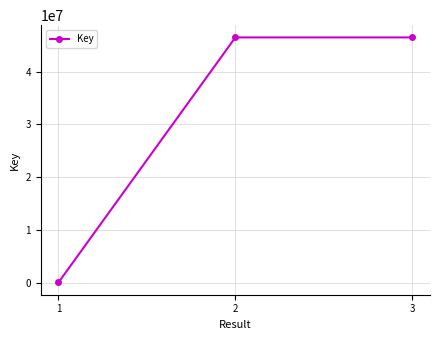

What is the difference between the maximum and minimum values?

46407075